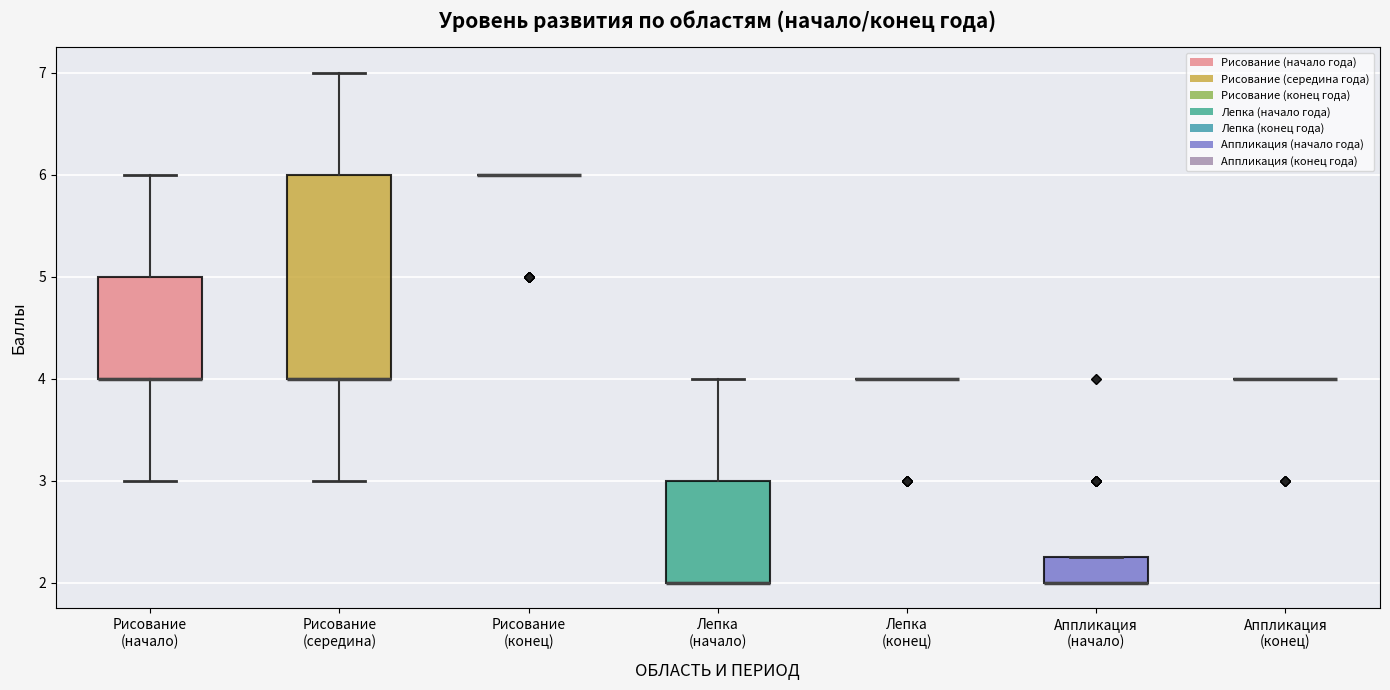

Which box is the tallest, from its lower edge to its upper edge?

Рисование (середина)